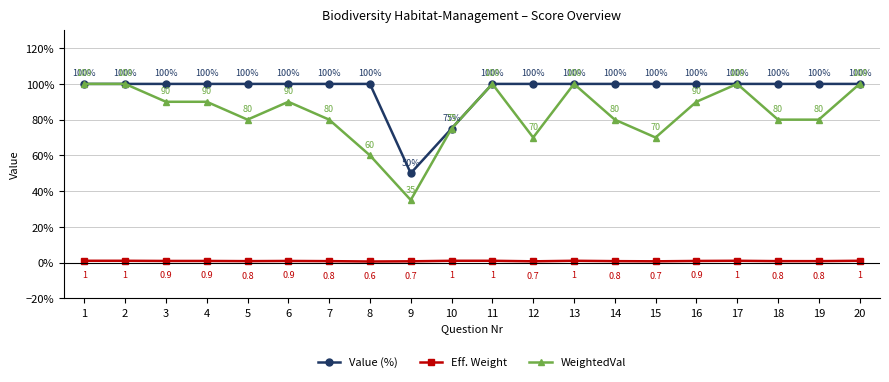

Is it true that WeightedVal equals 131.1 at 14?

False